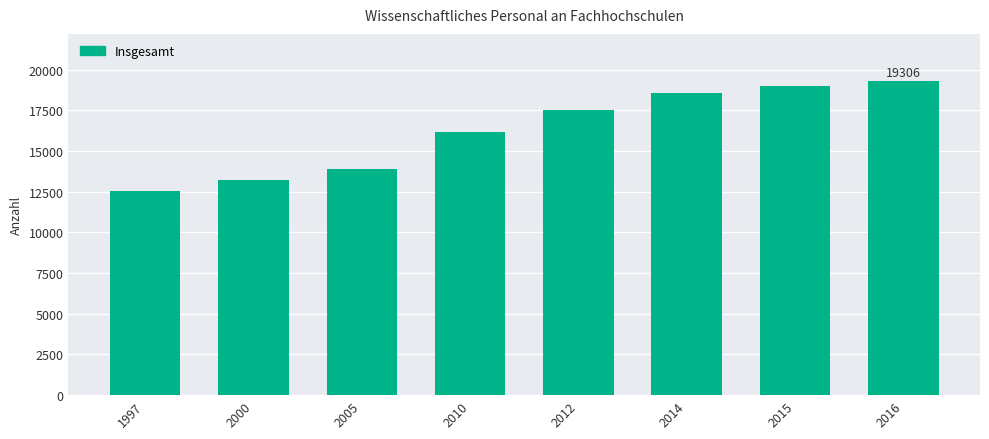

Which category has the highest value across all series?

2016